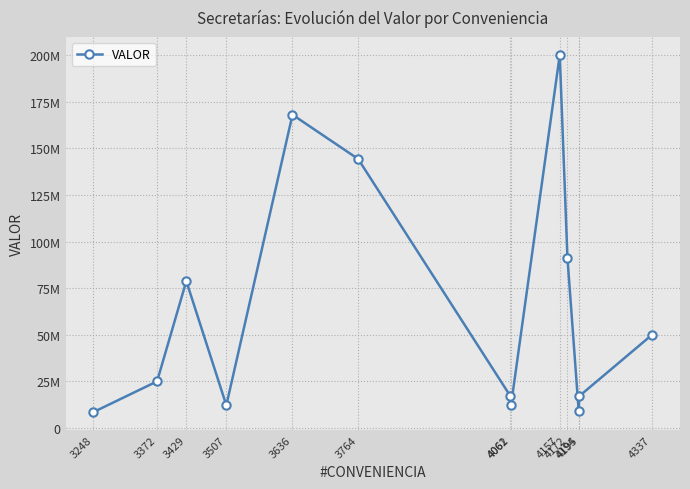

Does the chart have visible grid lines?

Yes